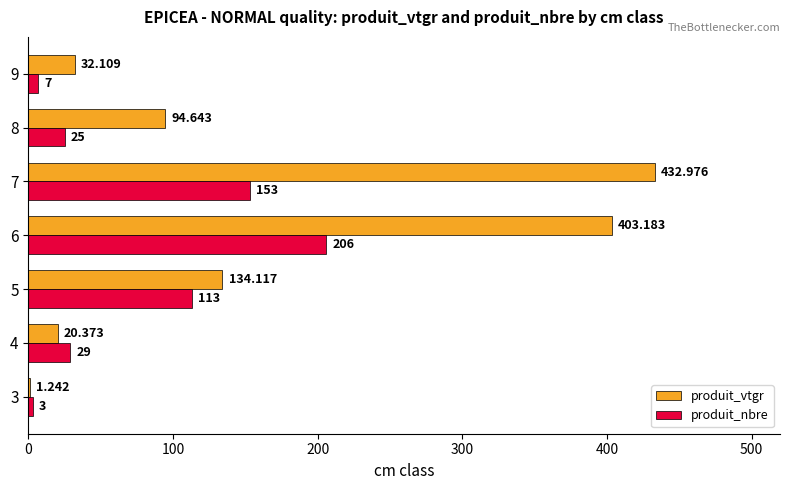

Which series has the largest total across all categories?

produit_vtgr